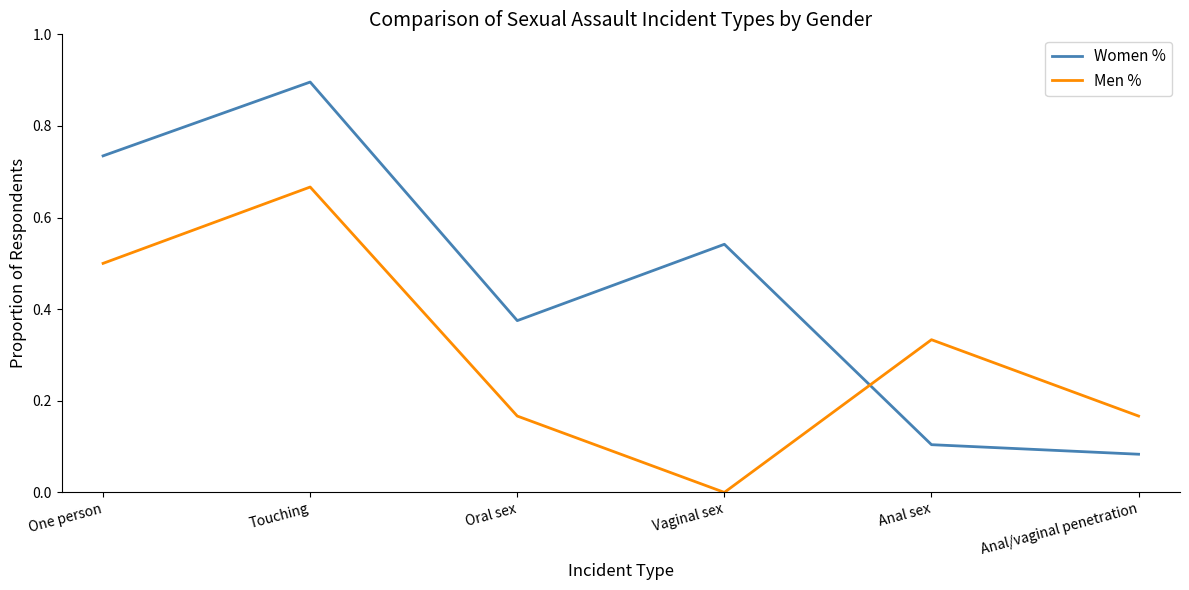

At Touching, list the series in order from largest to smallest.

Women %, Men %